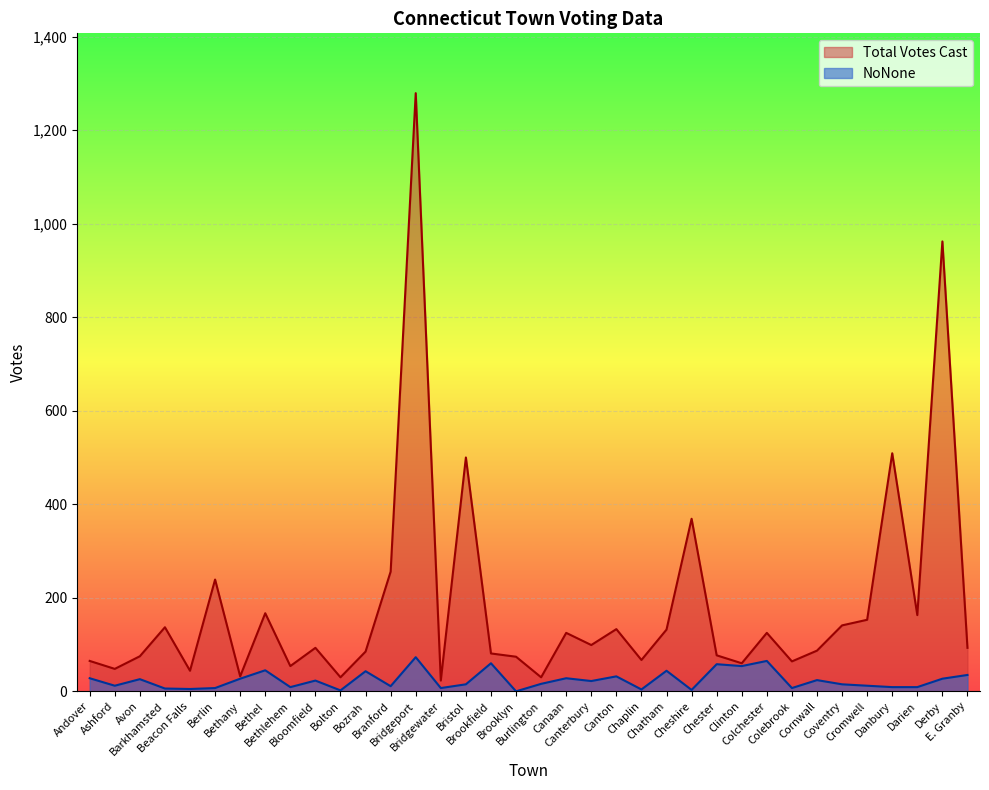

What is the label of the 7th point from the left?

Bethany